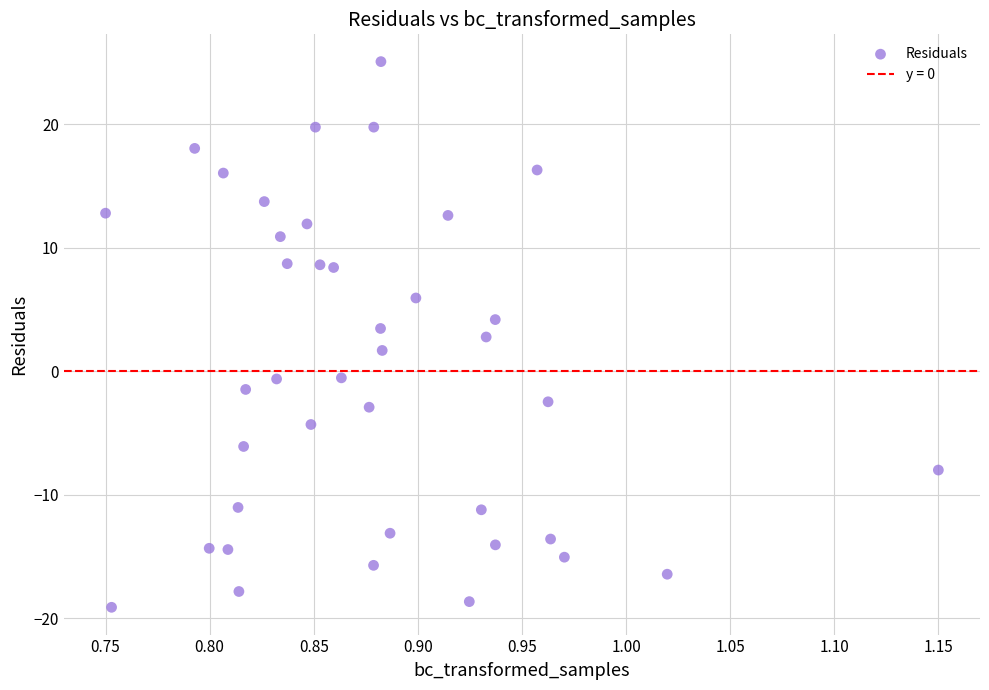

What is the range of X values (max minus min)?

0.4